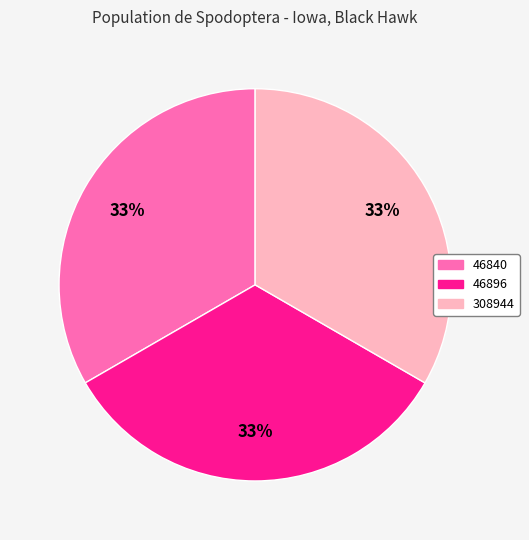

Approximately how many times larger is the value at 308944 compared to 46896?

1.0